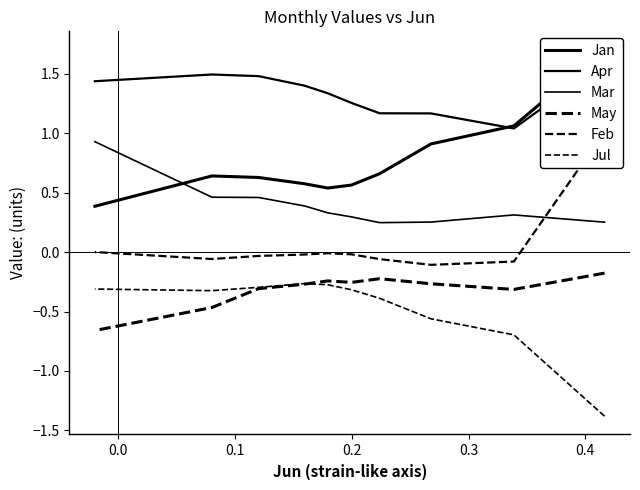

True or false: Apr has a value of 0.3 at 0.5.

False